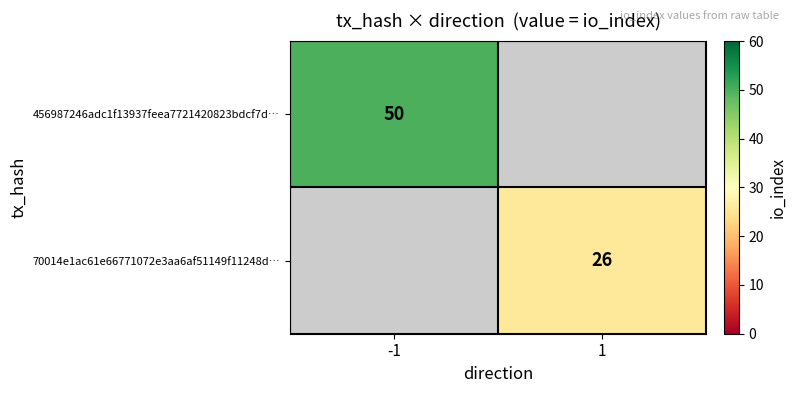

Is it true that 70014e1ac61e66771072e3aa6af51149f11248d… equals 26 at 1?

True